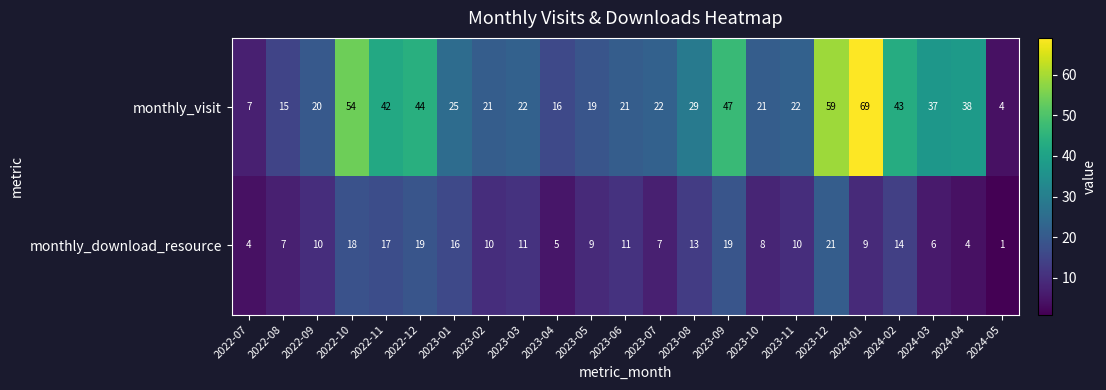

What is the spread (max minus min) of values at 2023-06?

10